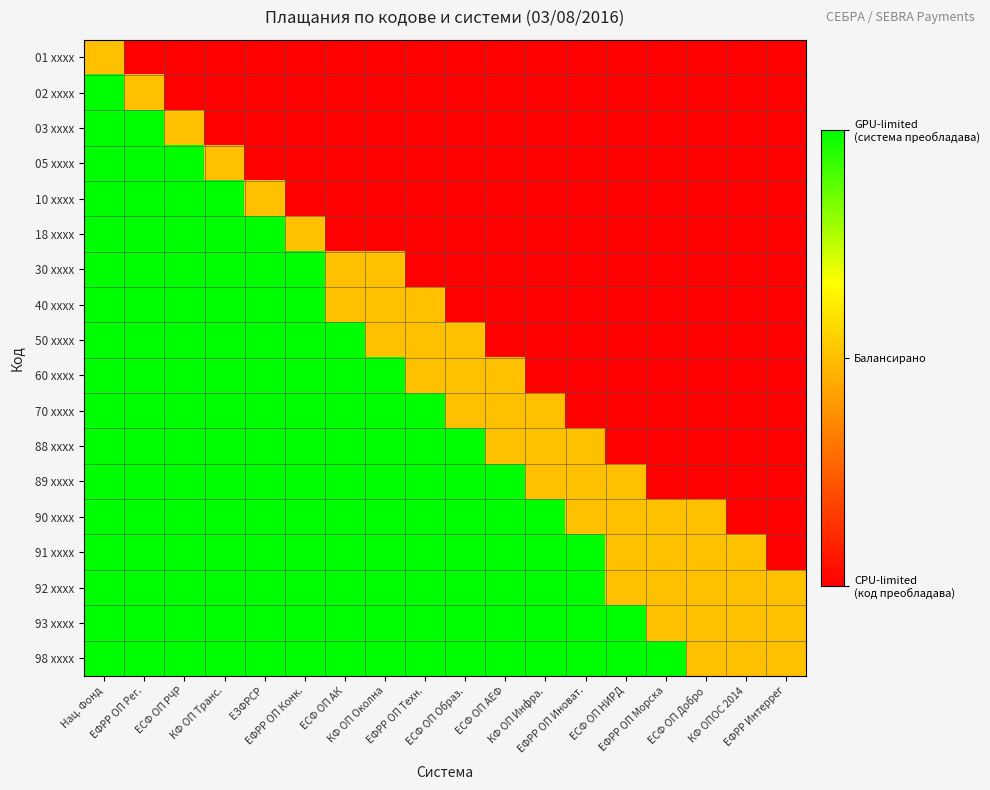

What is the greatest value displayed?

2